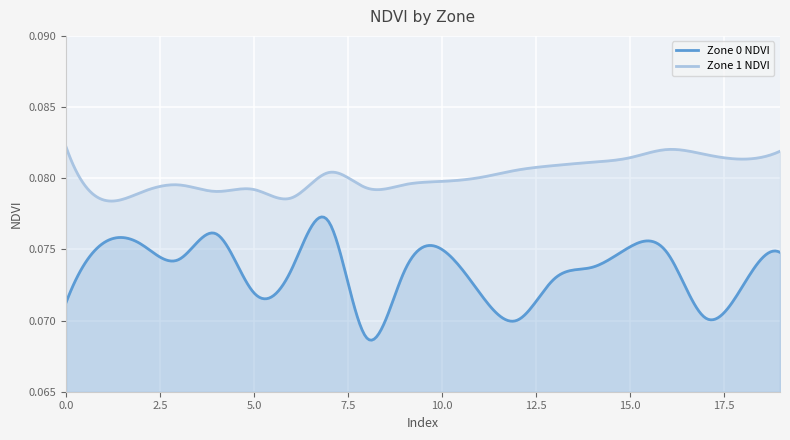

True or false: Zone 0 NDVI has more than 2 points higher than both neighbors.

True